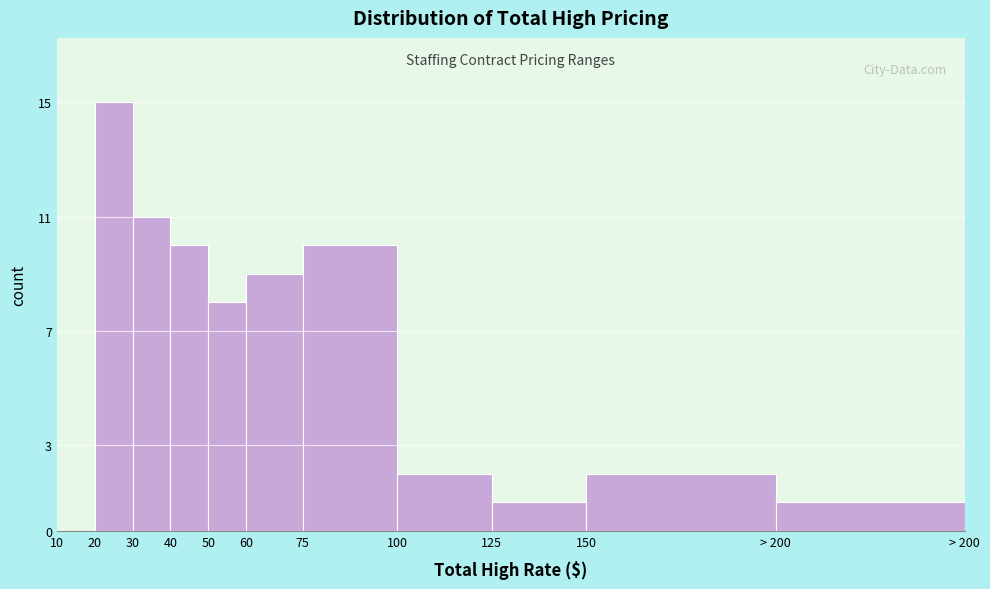

Reading left to right, list all the values displayed in this chart.

10=0	20=15	30=11	40=10	50=8	60=9	75=10	100=2	125=1	150=2	> 200=1